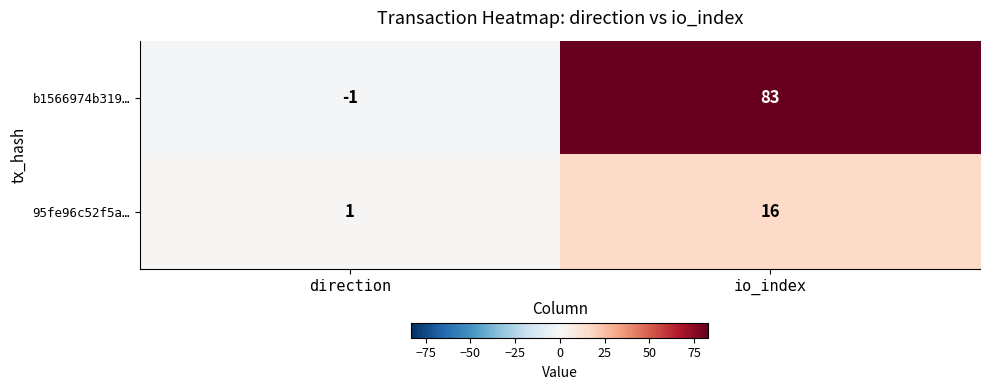

Which series changed the most between direction and io_index?

b1566974b319…